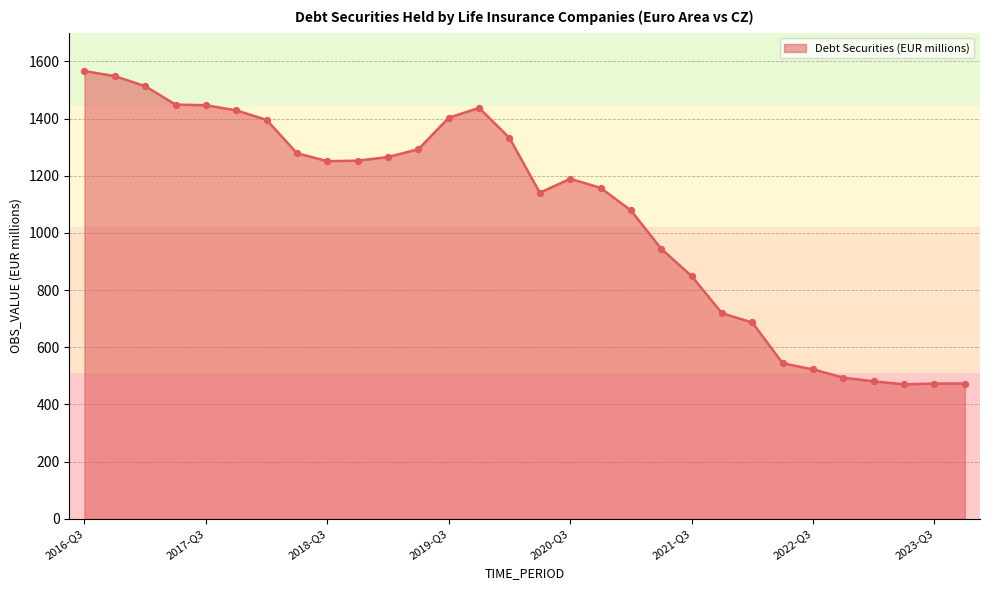

What is the difference between the maximum and minimum values?

1095.2